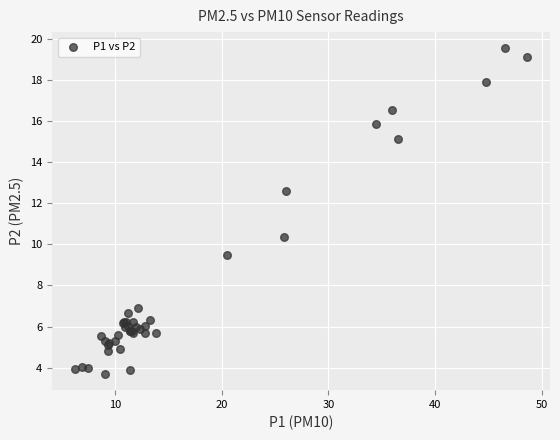

What Y value in the scatter plot is closest to 11?

10.4